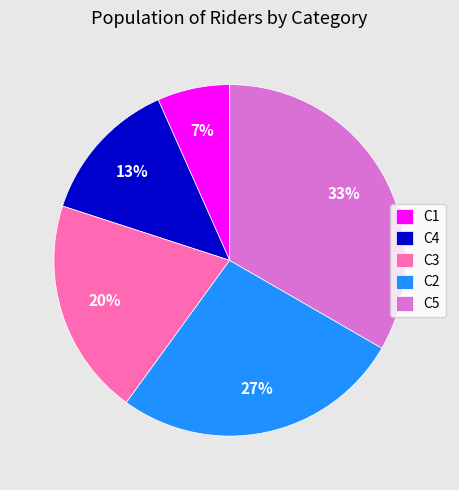

Which has a higher value, C2 or C1?

C2